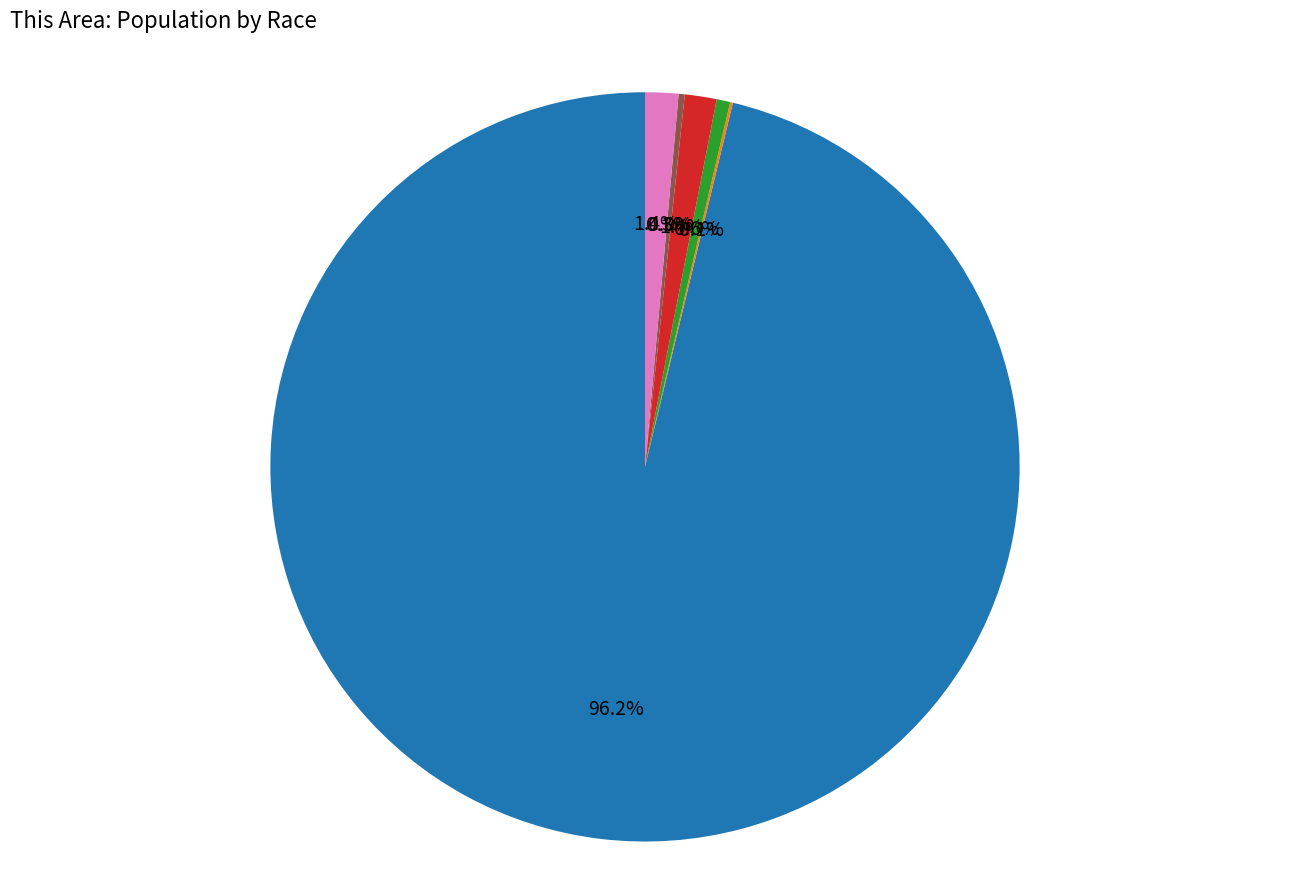

What is the change in value from White alone to Black or African American alone?

-3289